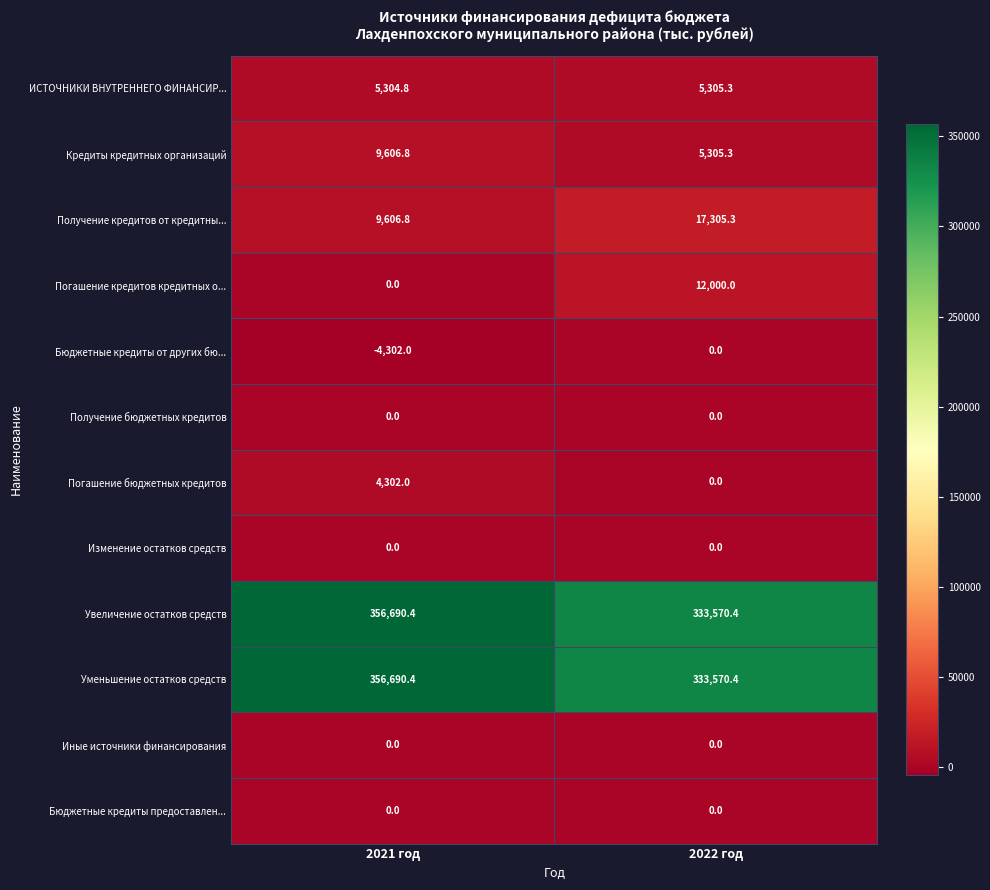

At how many categories does at least one series exceed 218173?

2